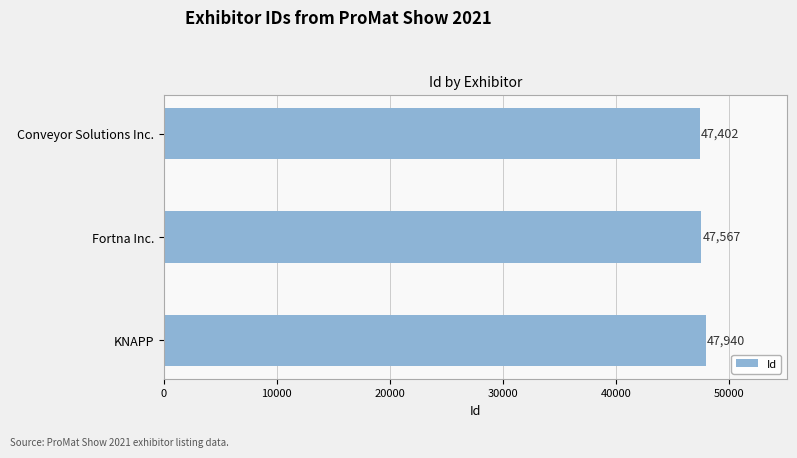

How many bars are there in total?

3